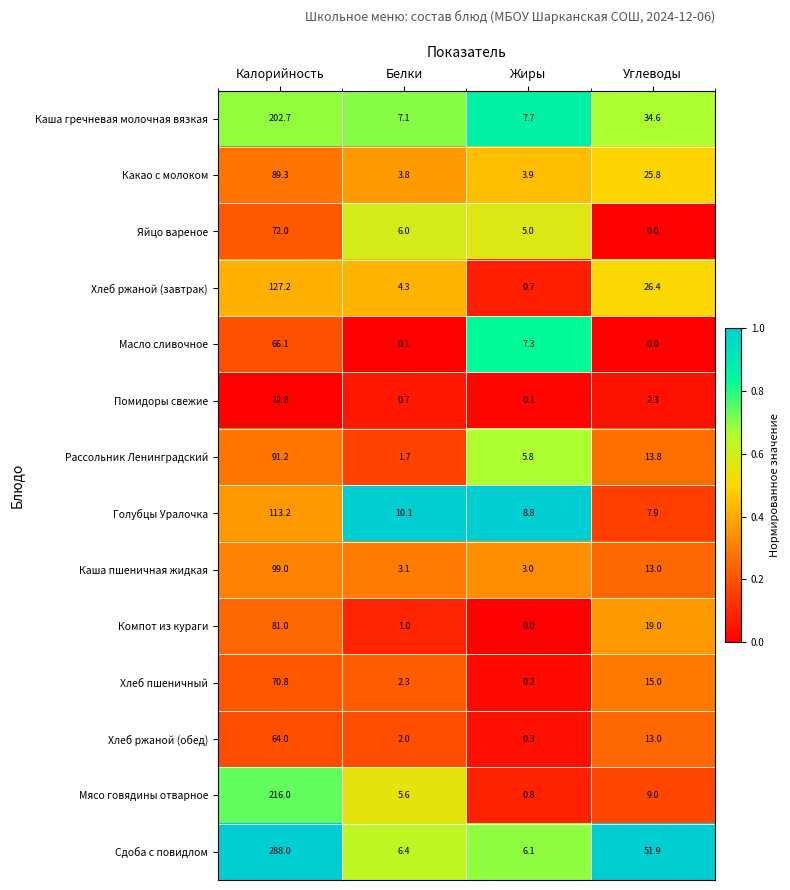

Which series has the widest spread of values?

Сдоба с повидлом